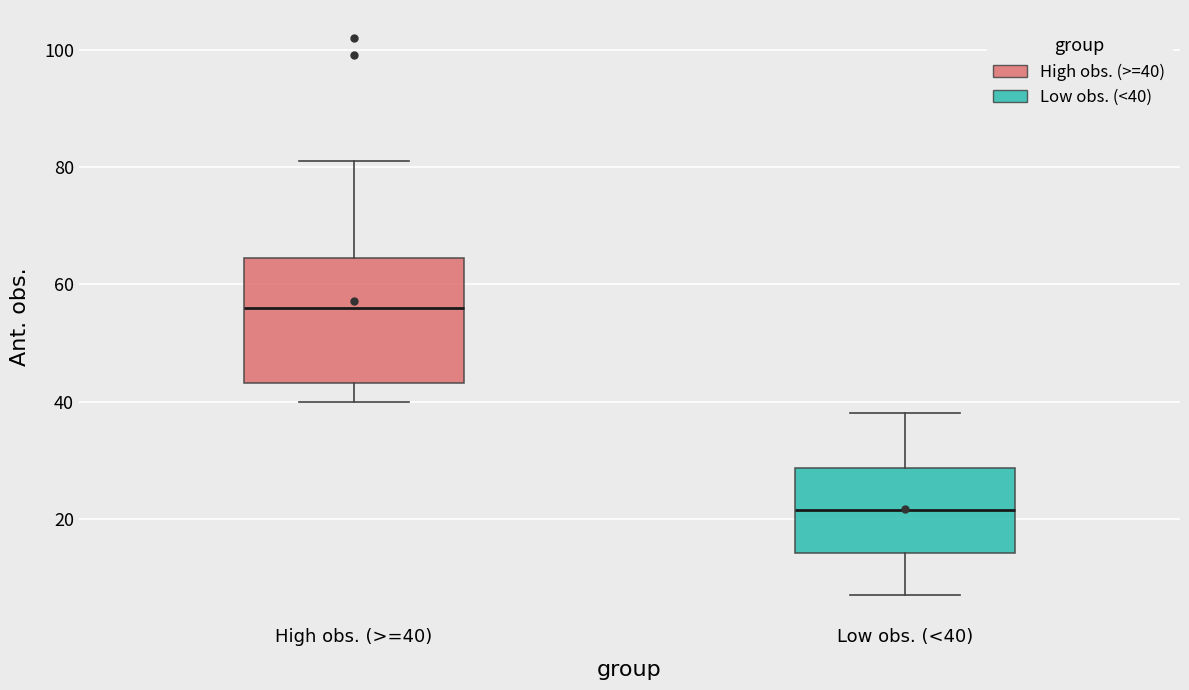

Reading left to right, transcribe this box plot: for each box, give where its median line is, the range the box spans, and where its two whiskers end, as read against the y-axis. The values are not printed on the chart, so give them approximately, as read against the axis.

High obs. (>=40): median 56, box 44 to 64, whiskers 40 to 82
Low obs. (<40): median 22, box 14 to 28, whiskers 8 to 38